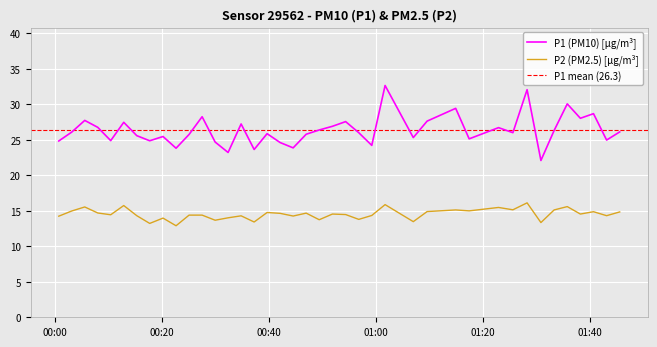

Reading left to right, list all the values displayed in this chart.

P1: 24.9	26.1	27.8	26.8	24.9	27.5	25.6	24.9	25.5	23.8	25.8	28.3	24.7	23.2	27.2	23.6	25.9	24.6	23.9	25.8	26.4	26.9	27.6	26.0	24.2	32.7	25.3	27.6	29.4	25.1	26.7	26.0	32.1	22.1	26.3	30.1	28.1	28.7	25.0	26.1
P2: 14.2	15.0	15.6	14.7	14.4	15.8	14.3	13.2	14.0	12.9	14.4	14.4	13.7	14.0	14.3	13.4	14.8	14.7	14.3	14.7	13.8	14.6	14.5	13.8	14.3	15.9	13.5	14.9	15.1	15.0	15.5	15.2	16.1	13.3	15.1	15.6	14.6	14.9	14.3	14.8